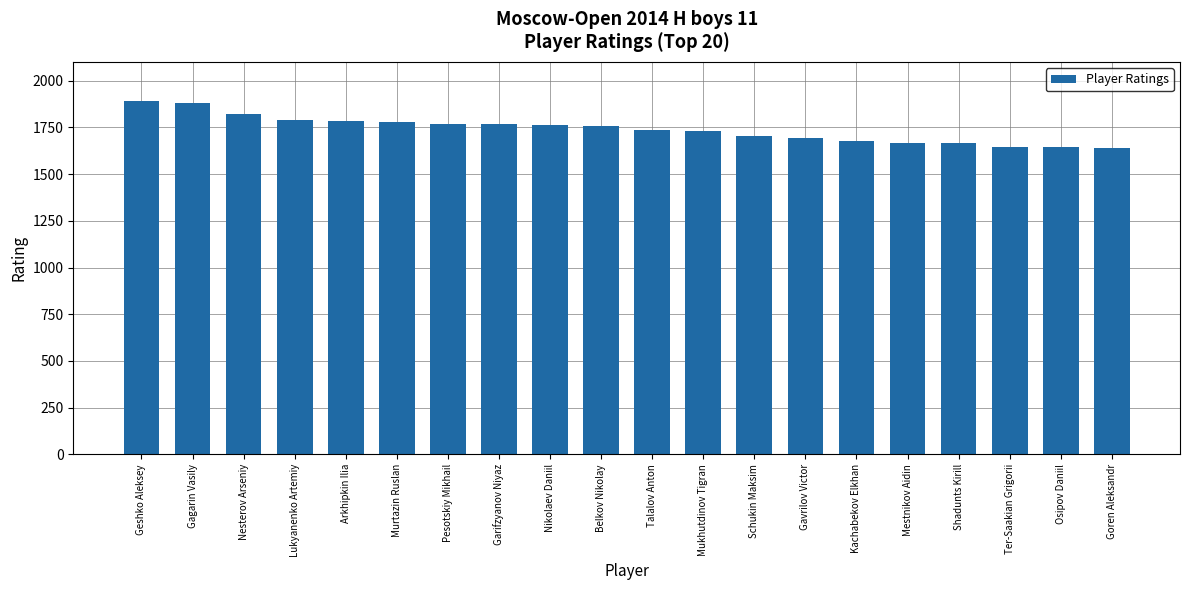

What is the minimum value shown in the chart?

1641